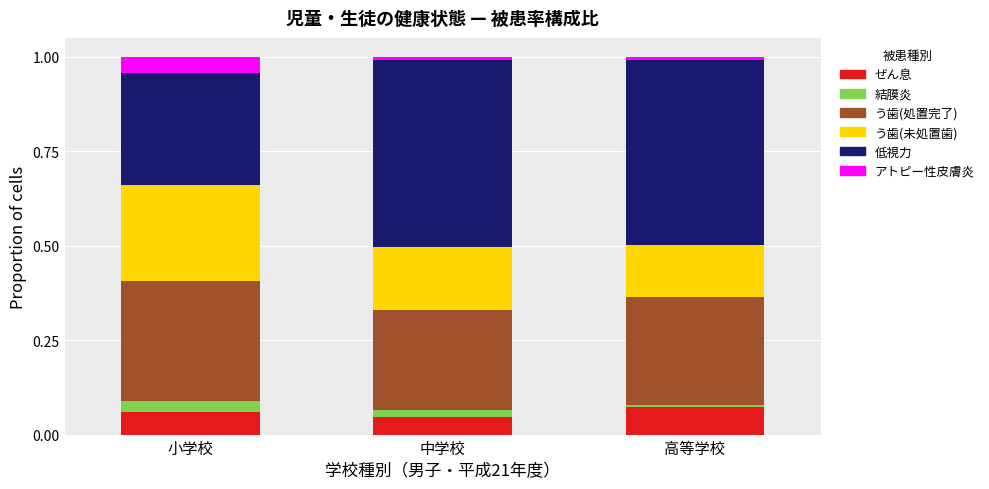

What are all the series names shown in the legend?

ぜん息, 結膜炎, う歯(処置完了), う歯(未処置歯), 低視力, アトピー性皮膚炎